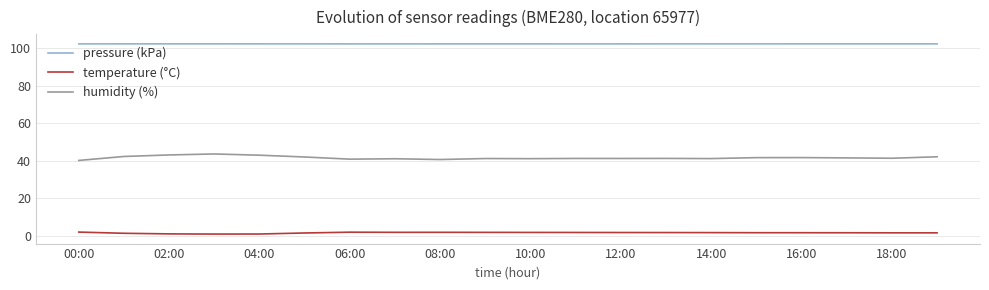

True or false: humidity (%) has more than 0 interior local peaks.

True